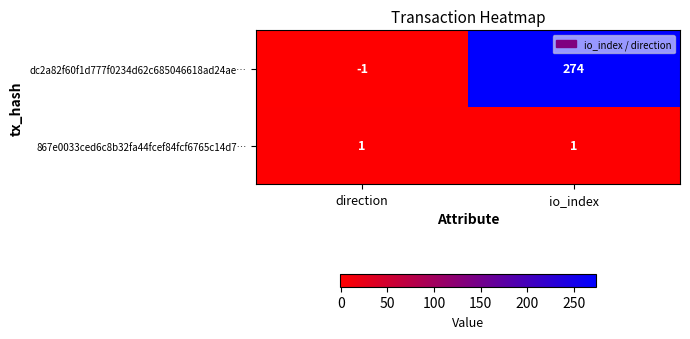

Reading left to right, extract all data points from this chart.

dc2a82f60f1d777f0234d62c685046618ad24ae…: direction=-1	io_index=274
867e0033ced6c8b32fa44fcef84fcf6765c14d7…: direction=1	io_index=1